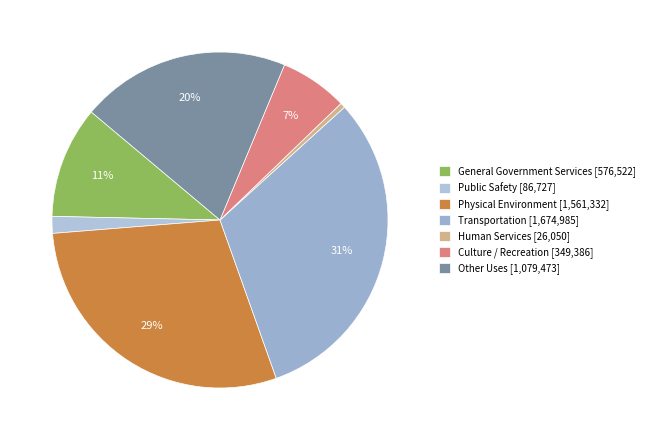

How many segments does this pie chart have?

7